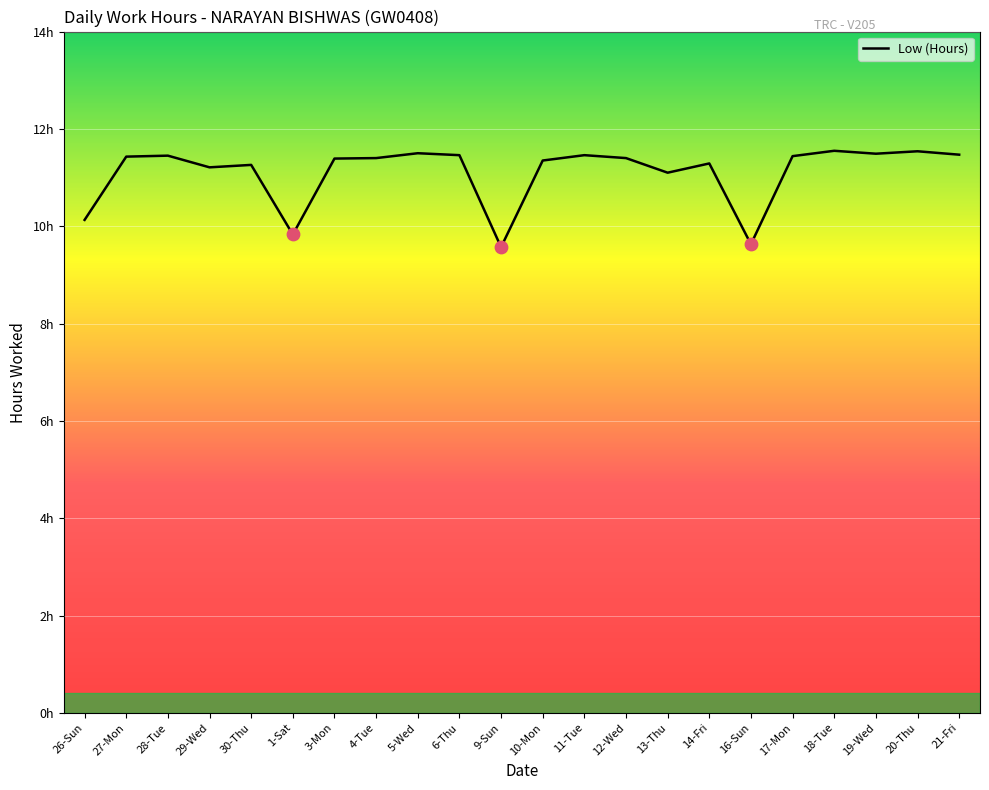

What is the change in value from 29-Wed to 16-Sun?

-1.6